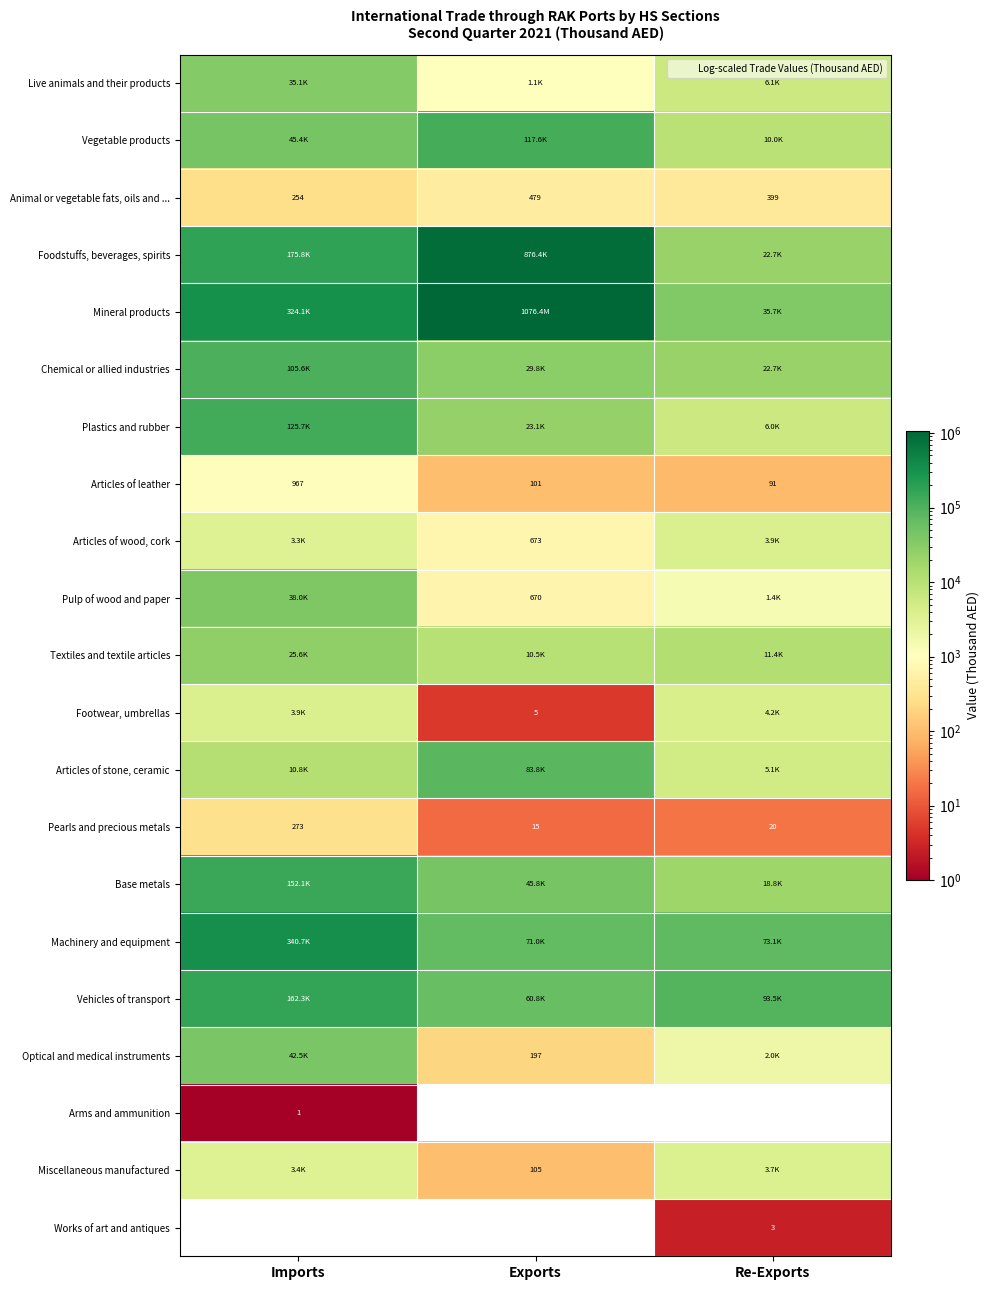

How many values in the Animal or vegetable fats, oils and ... series are below 399?

1